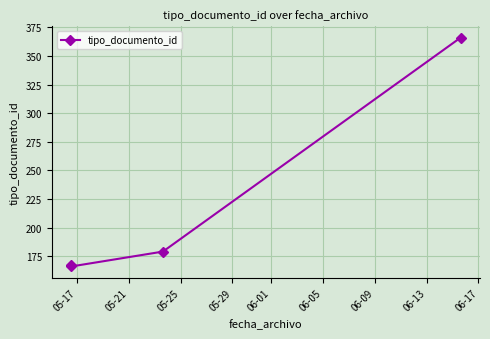

What is the difference between the maximum and minimum values?

200